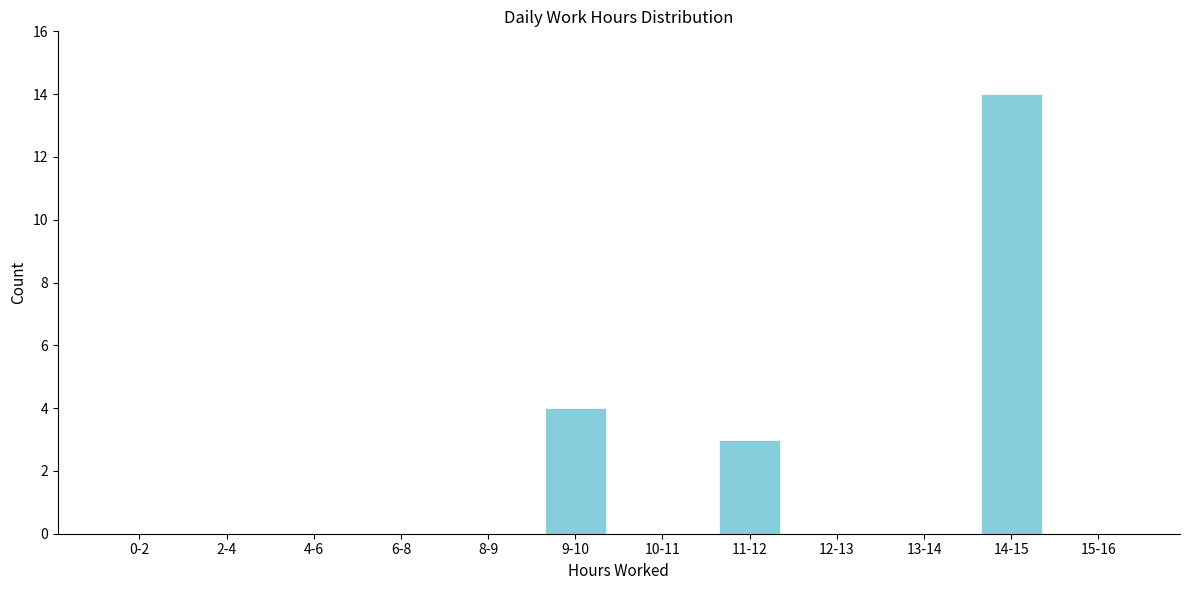

Reading left to right, transcribe all the data shown in this chart.

0-2=0	2-4=0	4-6=0	6-8=0	8-9=0	9-10=4	10-11=0	11-12=3	12-13=0	13-14=0	14-15=14	15-16=0